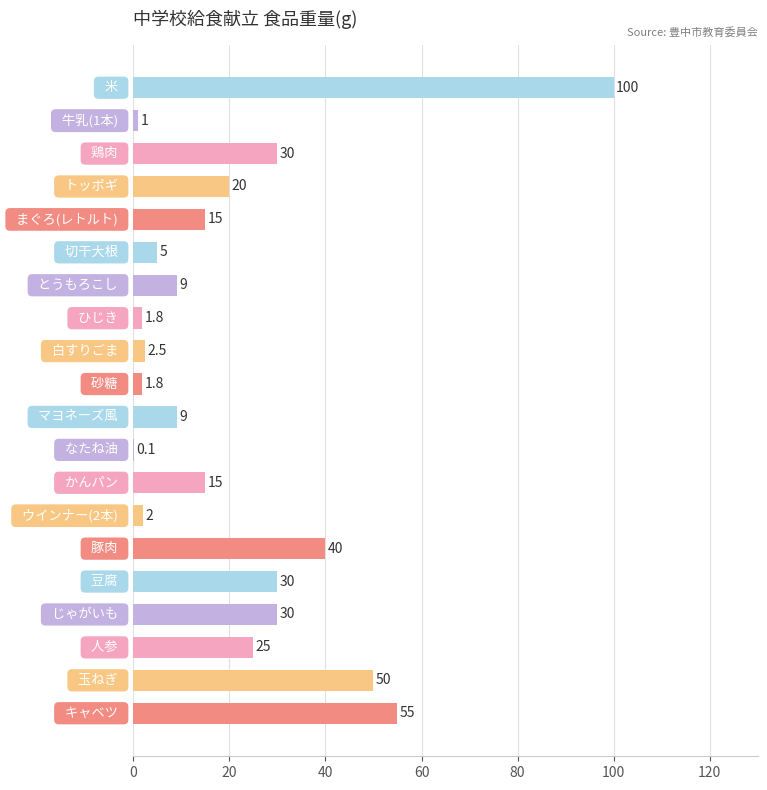

What is the maximum value shown in the chart?

100.0